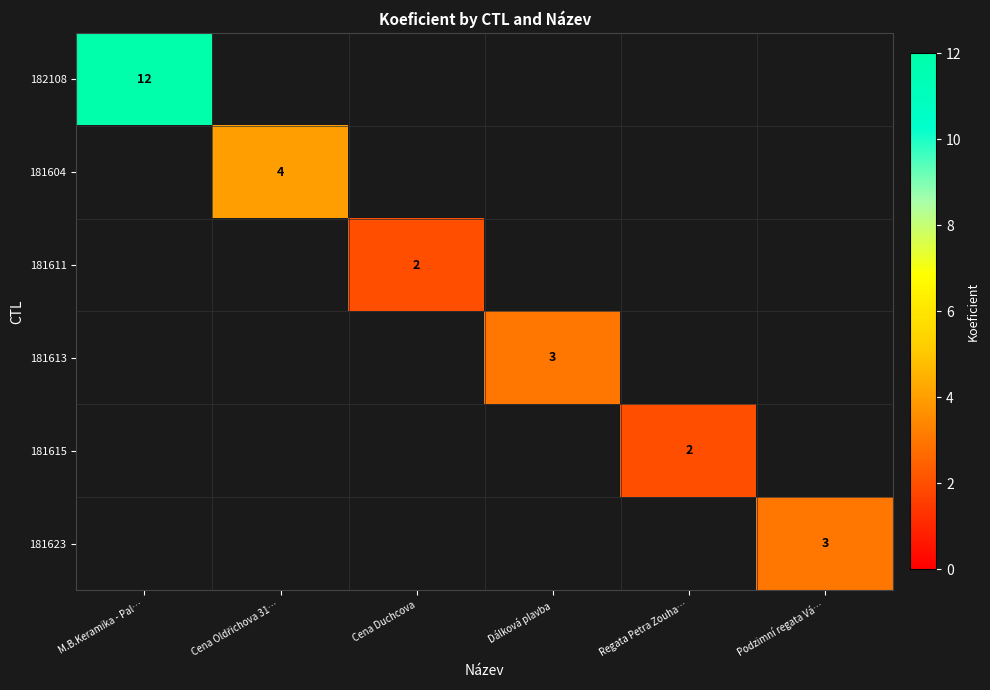

What is the maximum value shown in the chart?

12